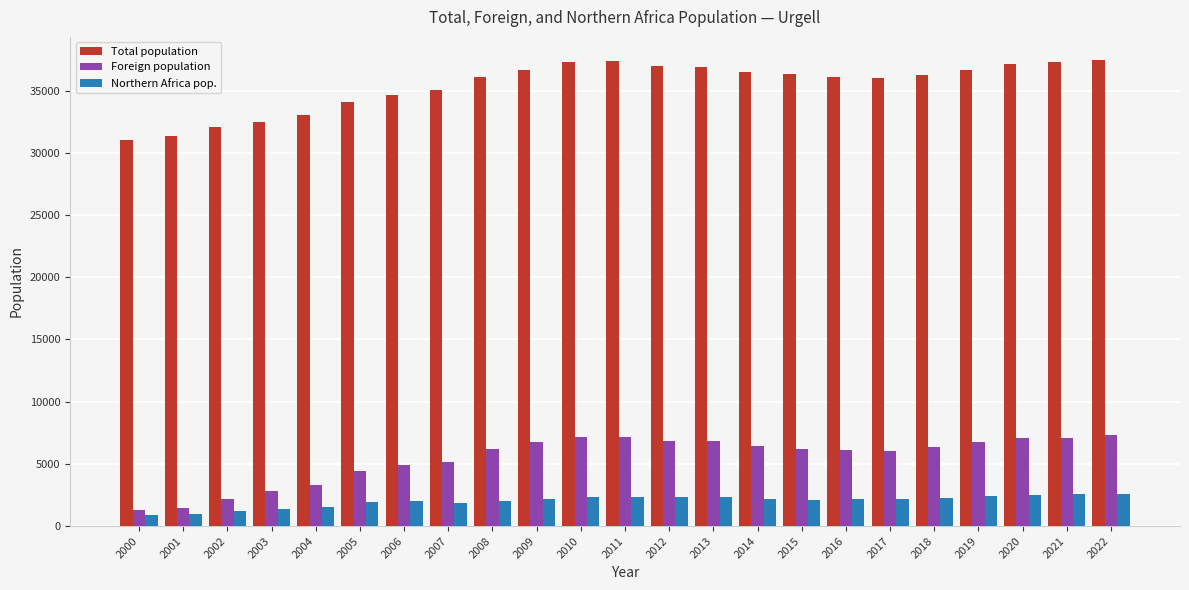

How many bars are there in total?

69